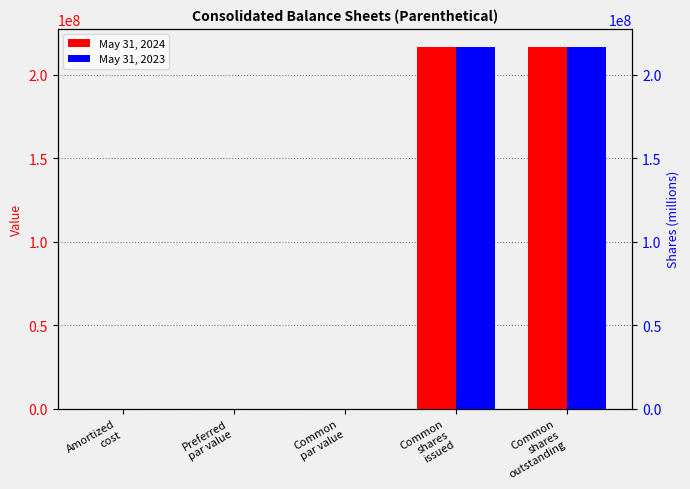

Is it true that May 31, 2024 equals 216614407.0 at Common
shares
outstanding?

True